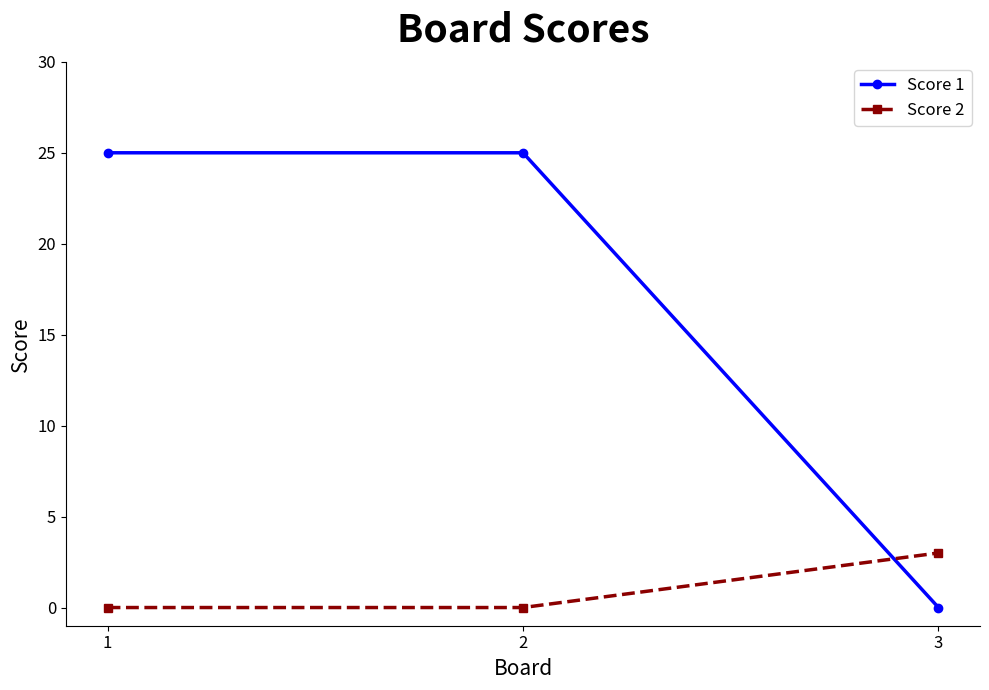

Rank the series by their average value, from highest to lowest.

Score 1, Score 2